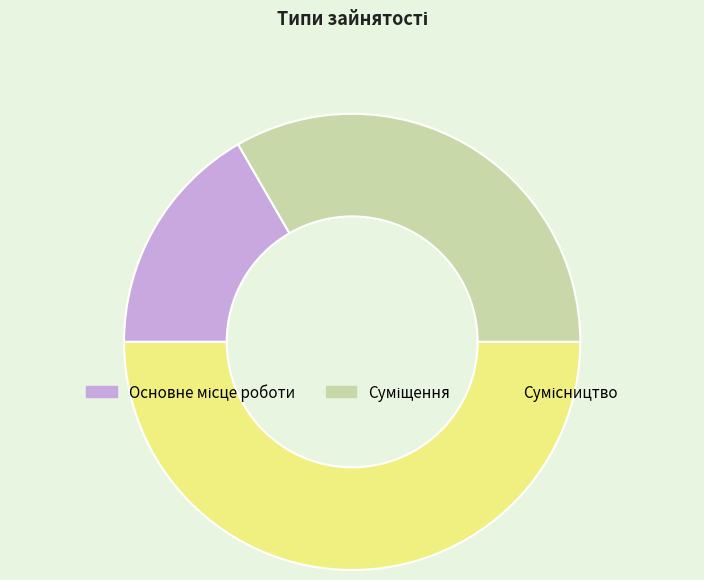

Which slice is the smallest?

Основне місце роботи